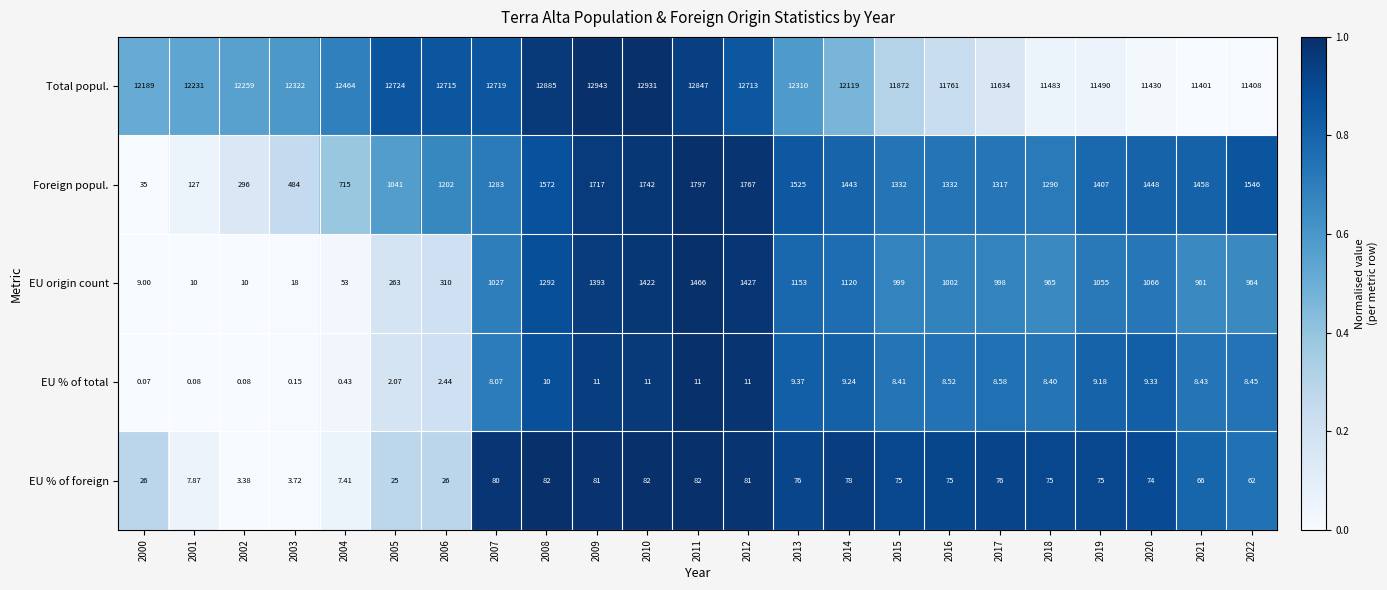

Rank the series by their maximum value, from lowest to highest.

EU % of total, EU % of foreign, EU origin count, Foreign popul., Total popul.